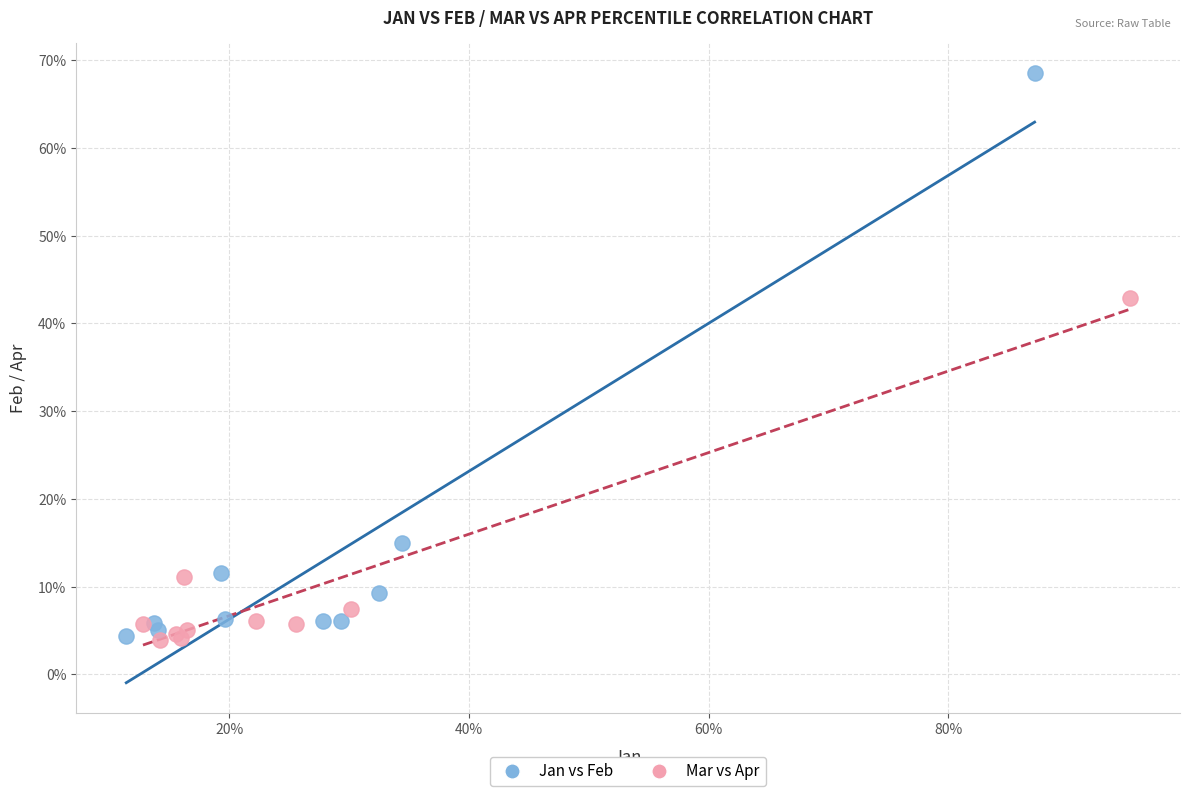

What are all the series names shown in the legend?

Jan vs Feb, Mar vs Apr